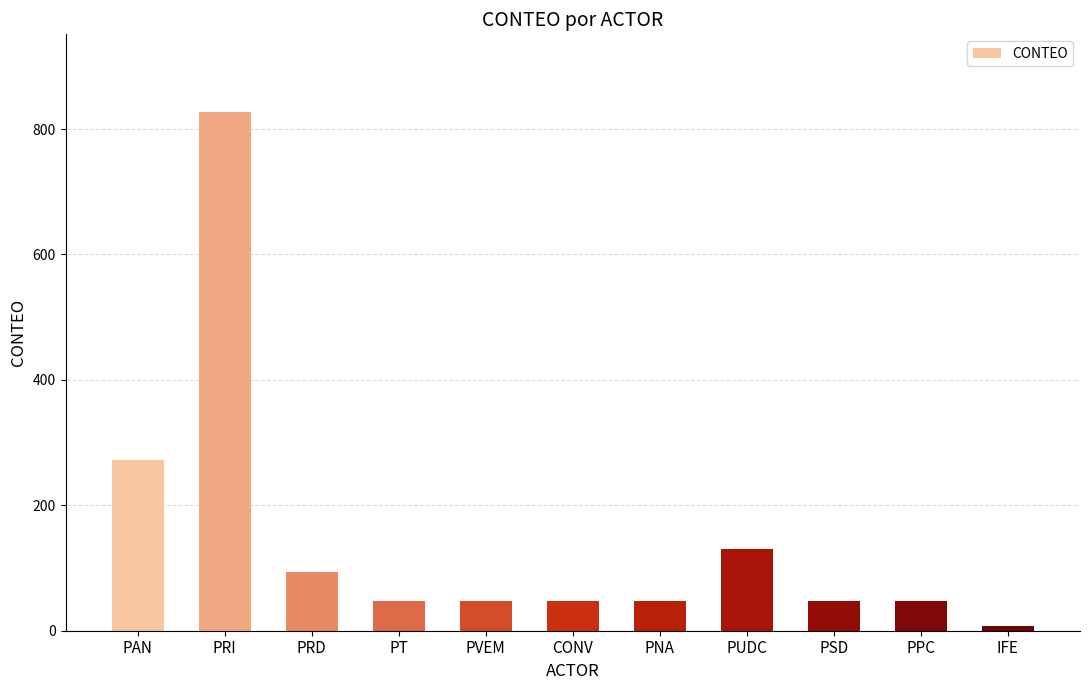

At which label does the data first exceed 48?

PAN